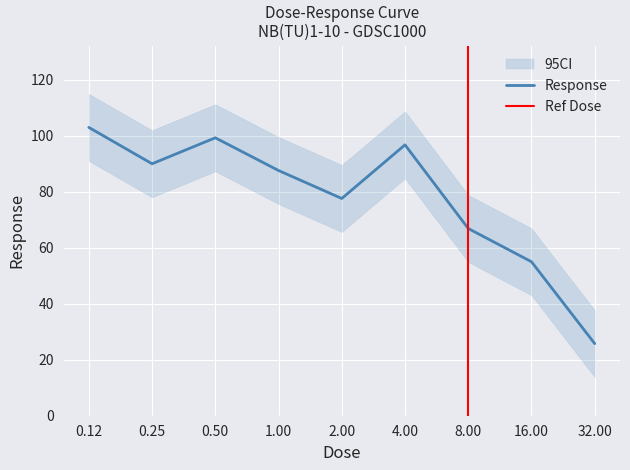

What is the difference between the second highest and minimum values?

73.6